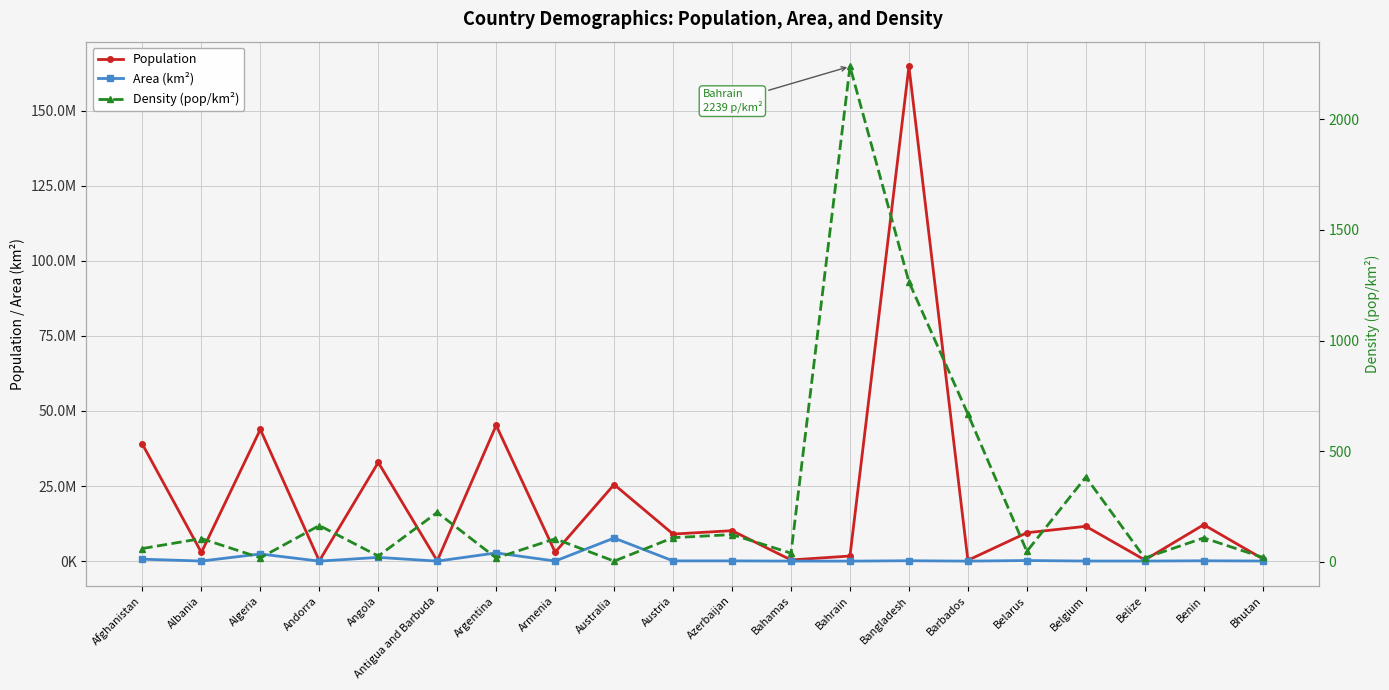

What is the label of the 10th point from the left?

Austria